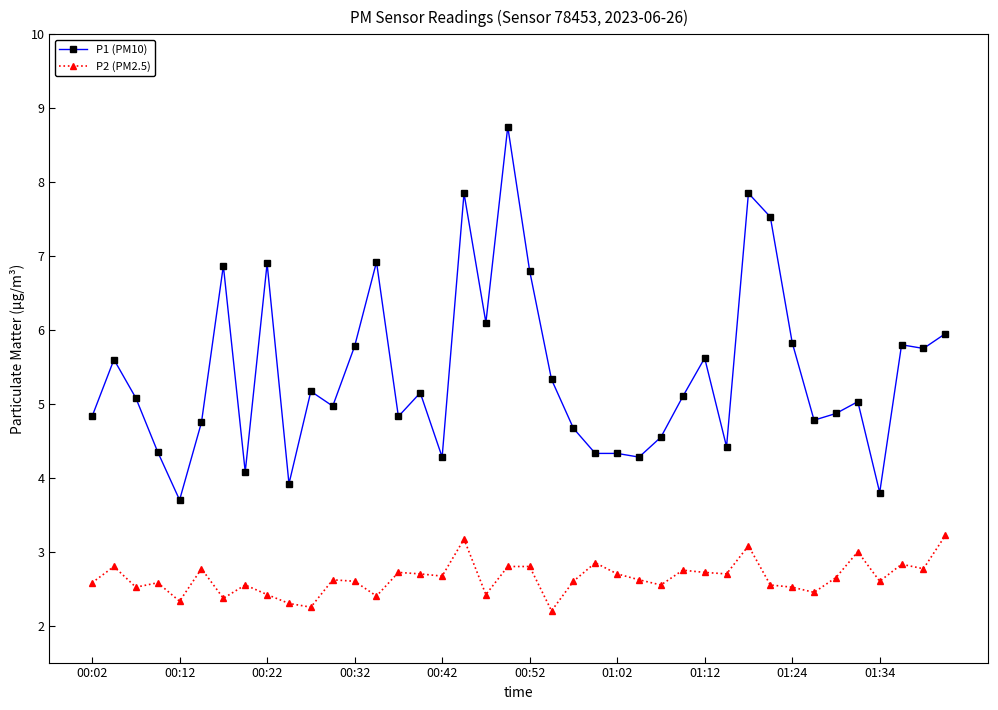

What is the minimum value shown in the chart?

2.2